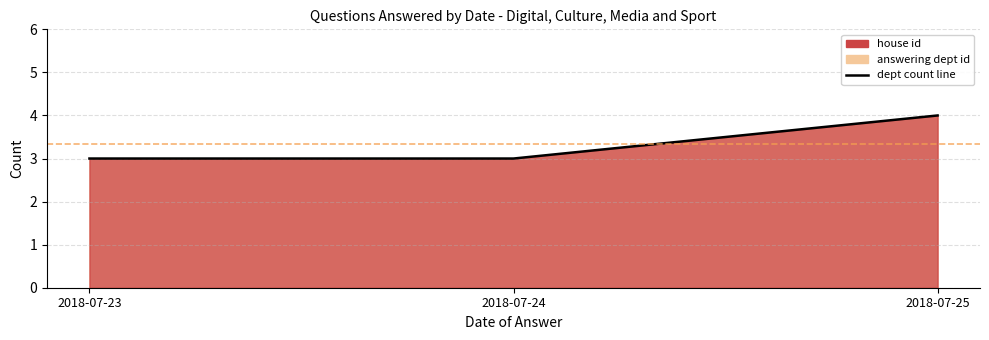

What is the difference between the maximum and minimum values?

1